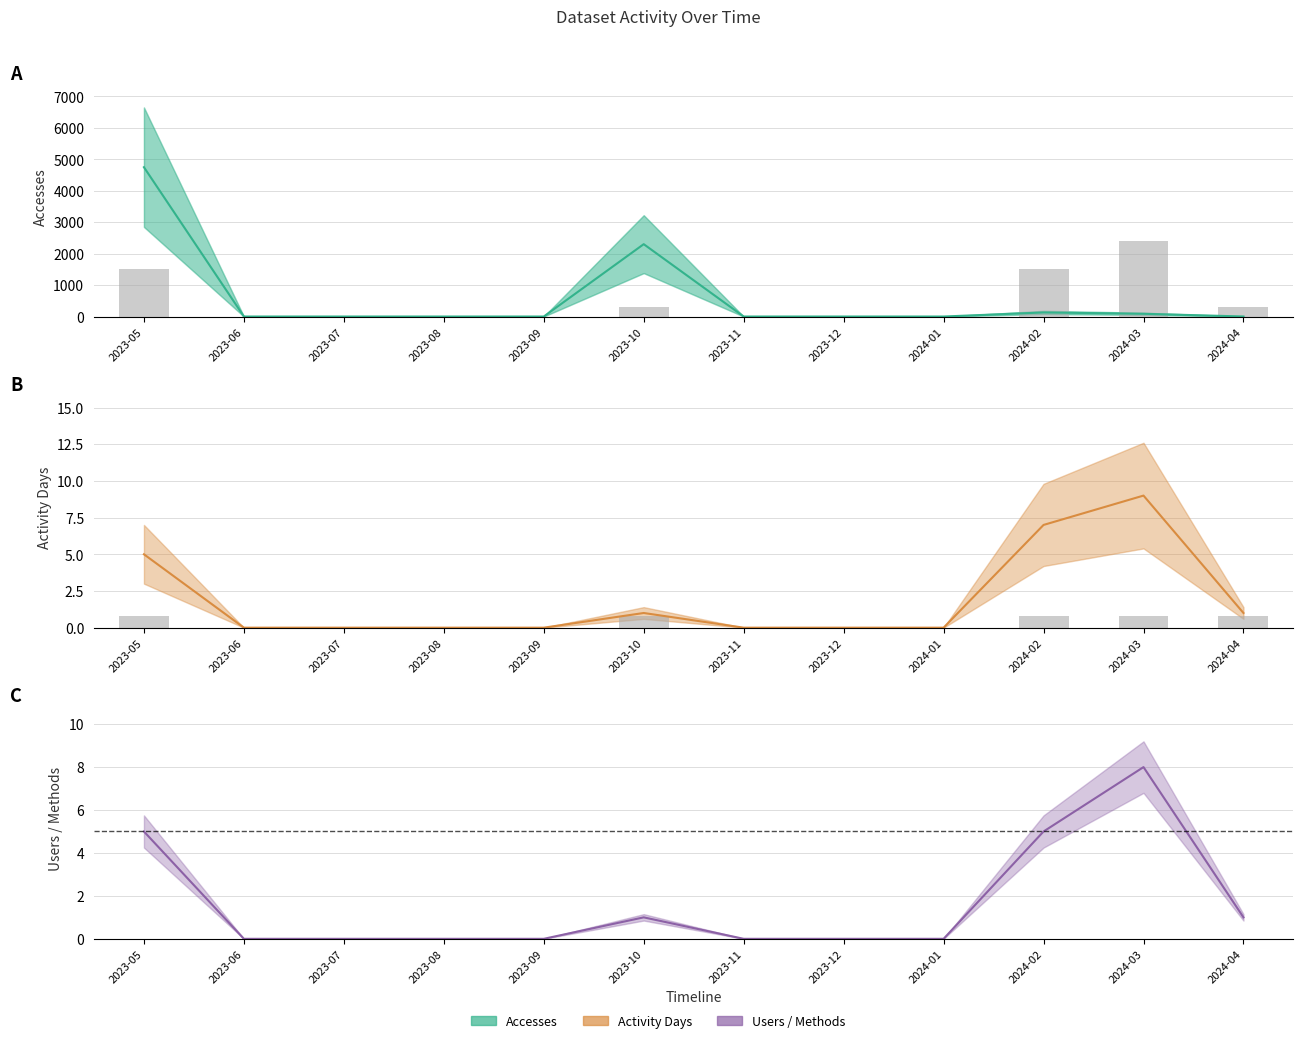

Does the chart contain stacked bars?

No